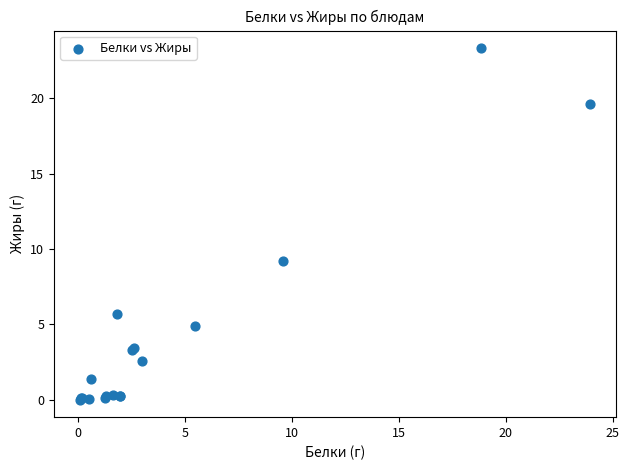

What Y value in the scatter plot is closest to 11?

9.2